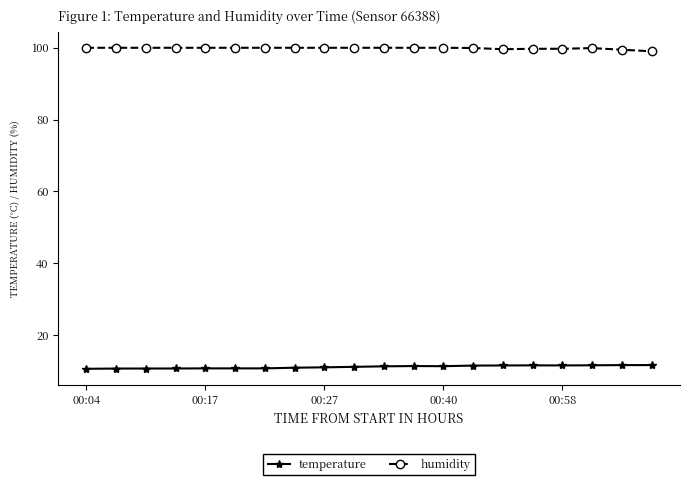

List the series in order of their overall mean, lowest first.

temperature, humidity